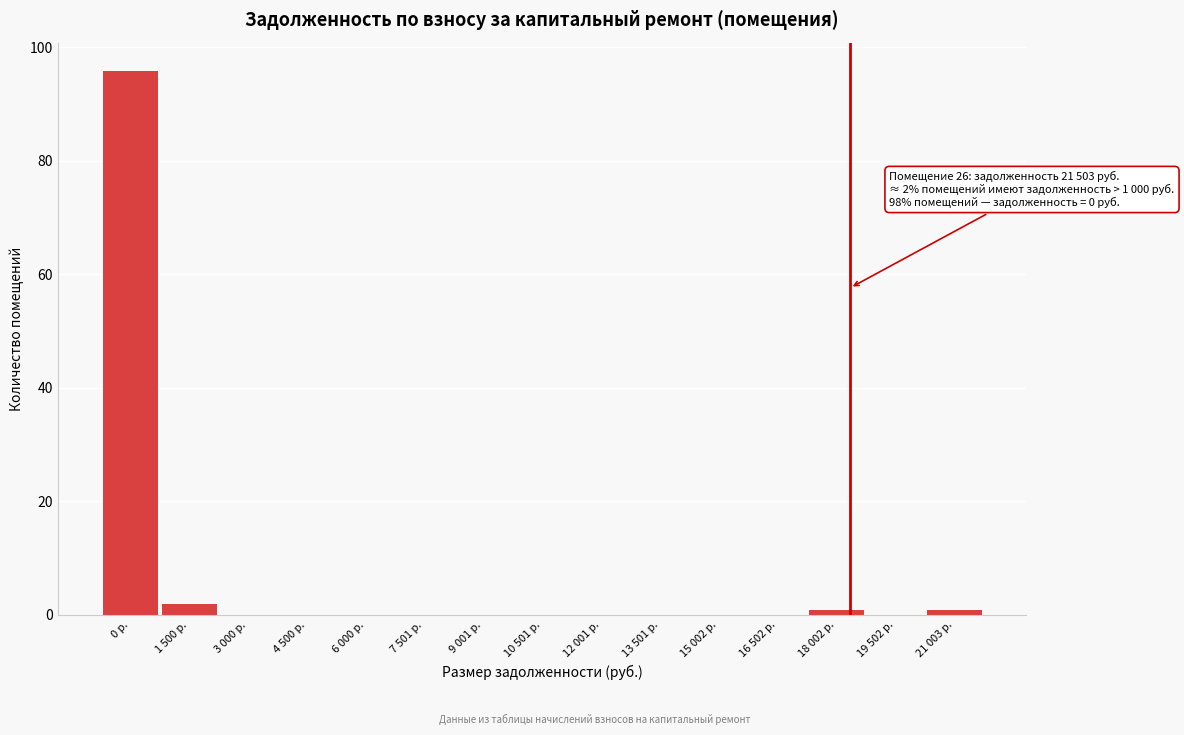

Reading right to left, extract all data points from this chart.

21 003 р.=1	19 502 р.=0	18 002 р.=1	16 502 р.=0	15 002 р.=0	13 501 р.=0	12 001 р.=0	10 501 р.=0	9 001 р.=0	7 501 р.=0	6 000 р.=0	4 500 р.=0	3 000 р.=0	1 500 р.=2	0 р.=96